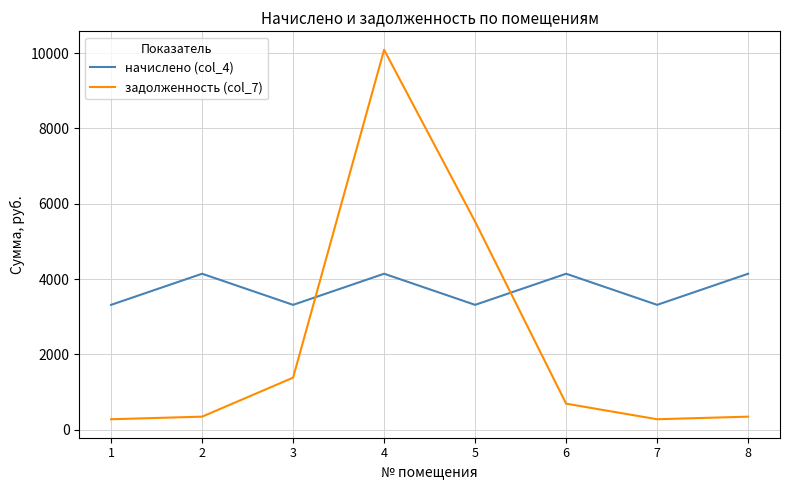

Count the number of categories in the chart.

8